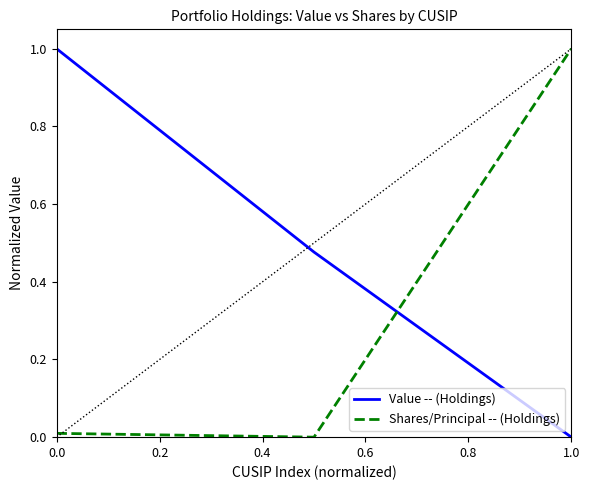

Rank the series by their average value, from lowest to highest.

Shares/Principal -- (Holdings), Value -- (Holdings)